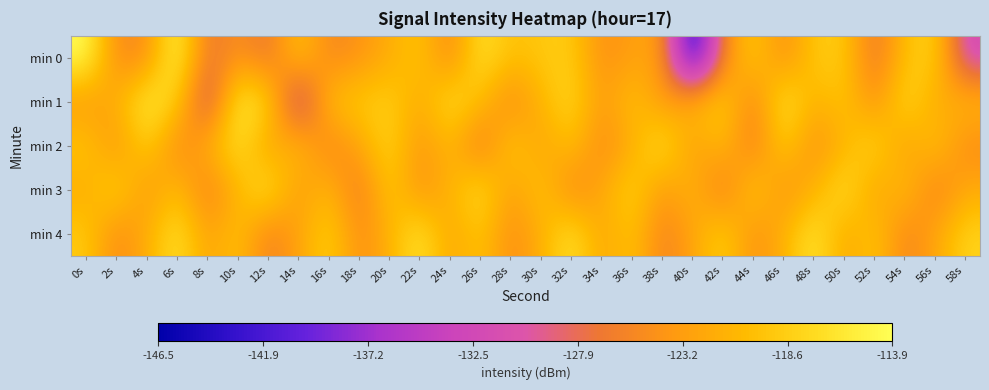

Reading right to left, extract all data points from this chart.

min 0: 58s=-132.3	56s=-118.0	54s=-120.0	52s=-127.5	50s=-118.9	48s=-119.1	46s=-125.1	44s=-118.7	42s=-125.6	40s=-146.5	38s=-122.9	36s=-123.0	34s=-124.7	32s=-118.7	30s=-119.2	28s=-120.1	26s=-116.4	24s=-125.7	22s=-119.2	20s=-121.9	18s=-124.2	16s=-125.6	14s=-119.3	12s=-127.4	10s=-124.2	8s=-127.4	6s=-114.0	4s=-125.0	2s=-125.2	0s=-113.9
min 1: 58s=-120.4	56s=-122.5	54s=-117.1	52s=-124.8	50s=-119.3	48s=-121.6	46s=-115.9	44s=-126.2	42s=-118.3	40s=-120.7	38s=-124.1	36s=-119.5	34s=-123.8	32s=-117.4	30s=-121.0	28s=-125.6	26s=-120.1	24s=-116.8	22s=-122.3	20s=-118.5	18s=-119.0	16s=-119.9	14s=-133.7	12s=-117.5	10s=-115.4	8s=-131.7	6s=-118.4	4s=-115.3	2s=-121.5	0s=-124.0
min 2: 58s=-125.2	56s=-119.4	54s=-123.6	52s=-117.5	50s=-121.1	48s=-124.9	46s=-118.4	44s=-126.8	42s=-120.2	40s=-123.7	38s=-116.3	36s=-121.9	34s=-125.4	32s=-119.7	30s=-123.1	28s=-118.6	26s=-127.3	24s=-120.5	22s=-124.2	20s=-117.8	18s=-122.6	16s=-126.1	14s=-119.9	12s=-123.4	10s=-116.7	8s=-121.3	6s=-125.8	4s=-118.1	2s=-124.5	0s=-119.2
min 3: 58s=-122.0	56s=-126.4	54s=-119.8	52s=-123.2	50s=-116.5	48s=-121.4	46s=-124.7	44s=-118.3	42s=-127.2	40s=-120.6	38s=-124.0	36s=-117.9	34s=-122.3	32s=-125.8	30s=-119.1	28s=-123.5	26s=-116.8	24s=-121.2	22s=-124.6	20s=-118.7	18s=-127.1	16s=-120.4	14s=-123.9	12s=-116.2	10s=-121.0	8s=-126.5	6s=-119.8	4s=-124.3	2s=-117.6	0s=-122.1
min 4: 58s=-118.0	56s=-122.5	54s=-125.9	52s=-119.2	50s=-122.6	48s=-115.9	46s=-121.4	44s=-124.8	42s=-118.1	40s=-122.7	38s=-126.1	36s=-119.4	34s=-122.8	32s=-116.3	30s=-121.7	28s=-125.0	26s=-119.3	24s=-122.8	22s=-116.1	20s=-121.5	18s=-124.9	16s=-118.2	14s=-122.8	12s=-126.3	10s=-119.6	8s=-123.1	6s=-116.4	4s=-121.8	2s=-125.3	0s=-118.9